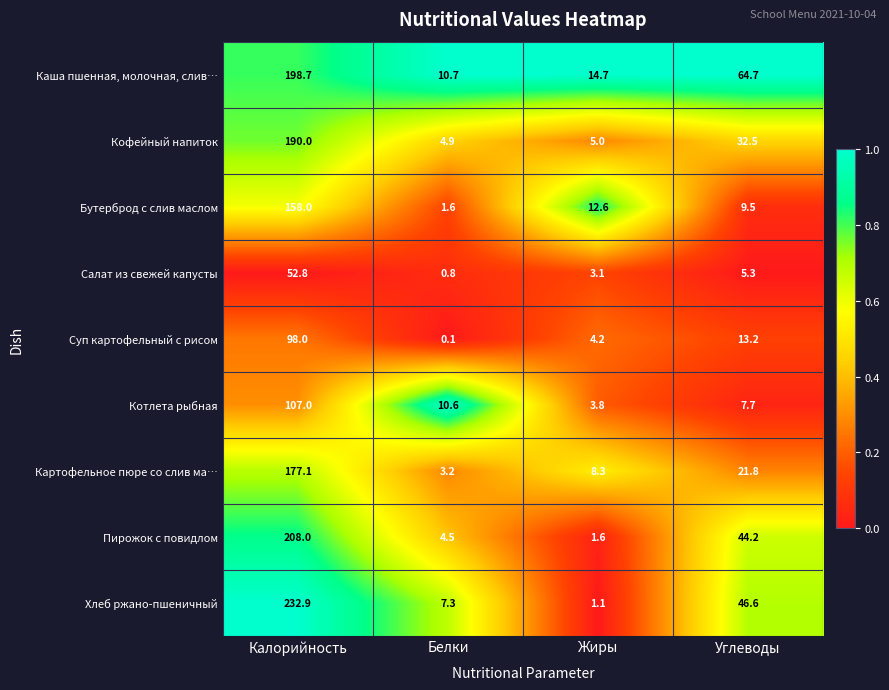

At which category does the chart reach its minimum across all series?

Белки